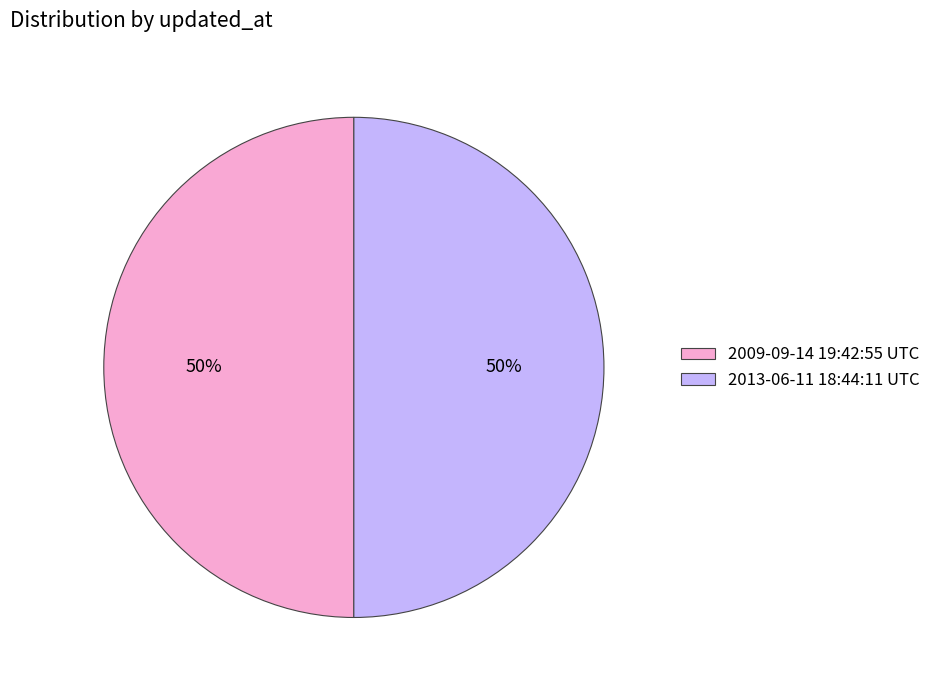

The 2013-06-11 18:44:11 UTC slice represents 50% of the pie. True or false?

True